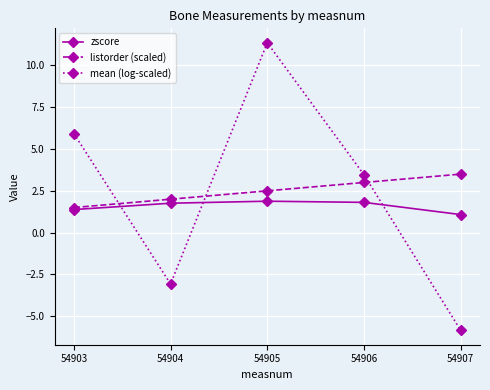

How many lines are shown in the chart?

3